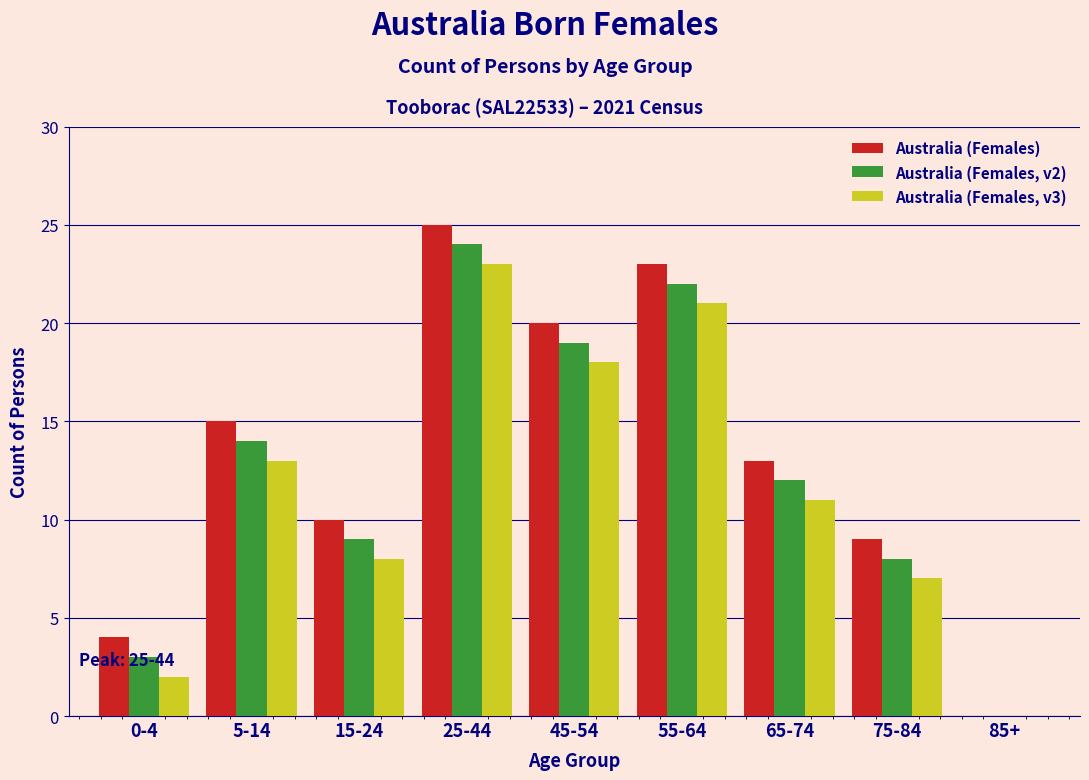

Is it true that Australia (Females) equals 20 at 45-54?

True